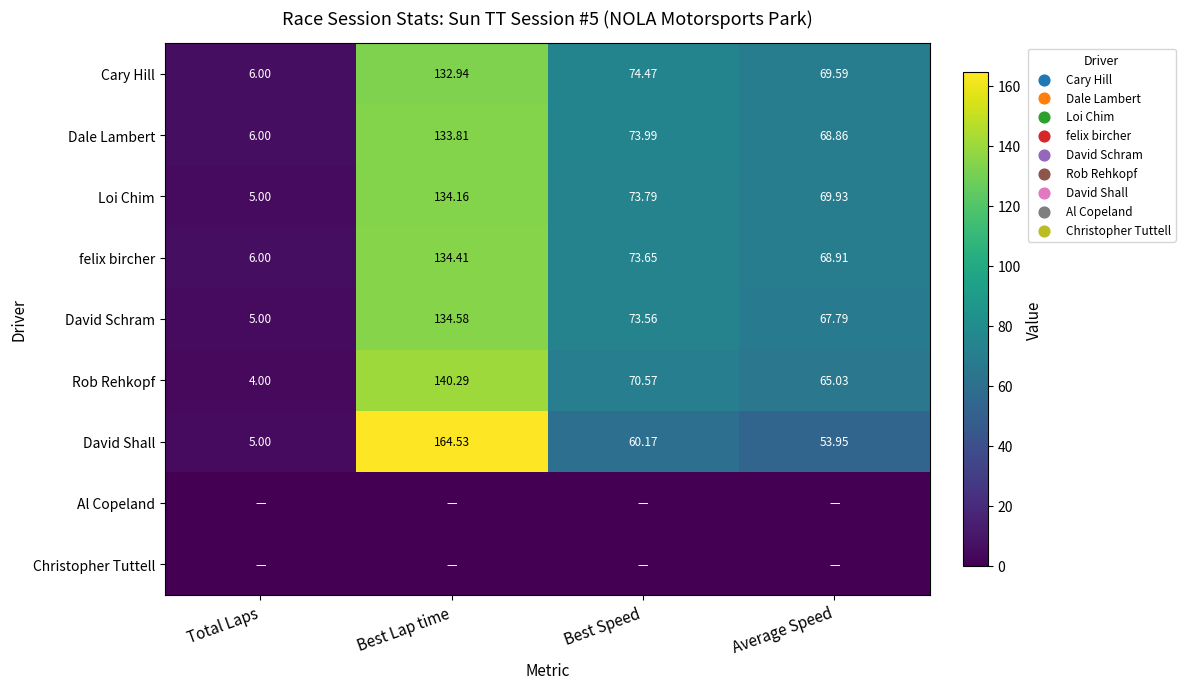

At how many categories does at least one series exceed 63?

3